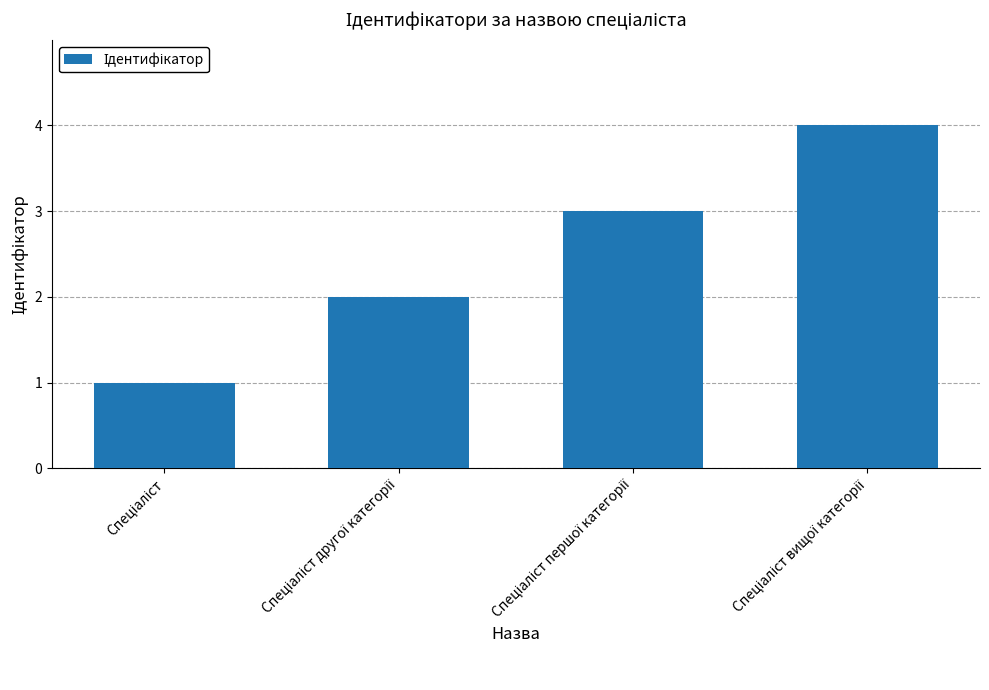

What is the maximum value shown in the chart?

4